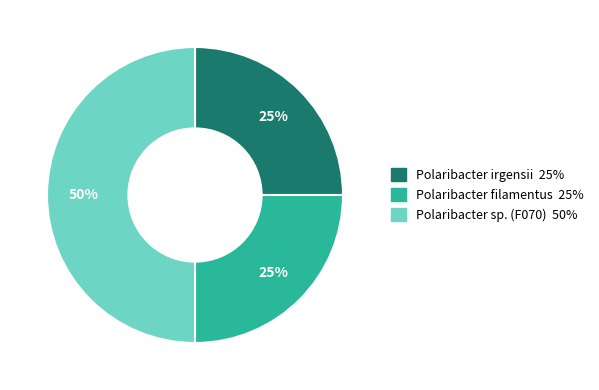

To the nearest percent, what is the difference between the largest and smallest slice percentages?

25%